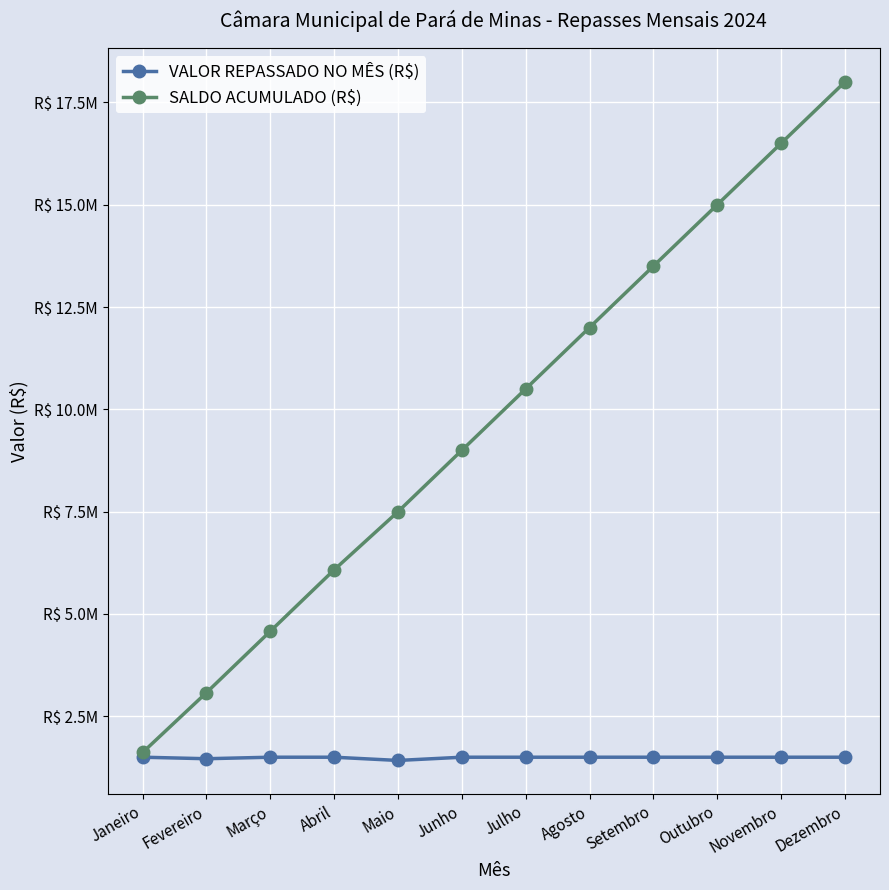

Is this an area chart (filled region under the line)?

No